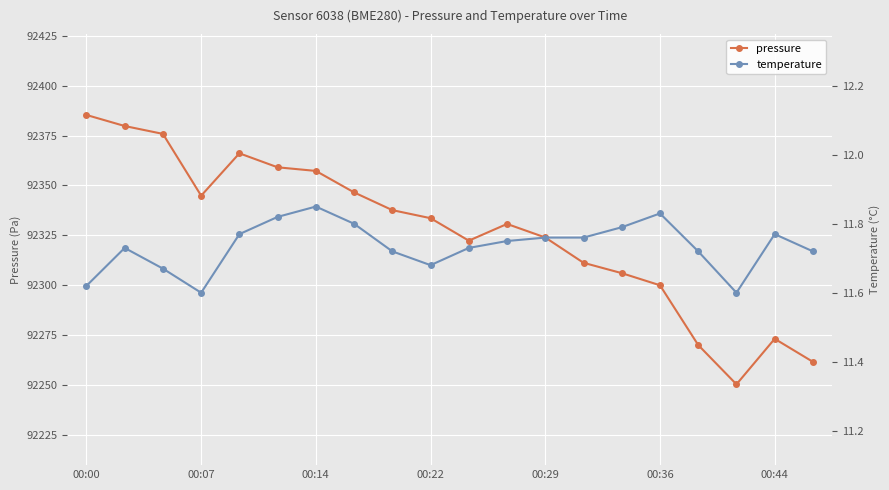

What is the average value of the temperature series?

11.7